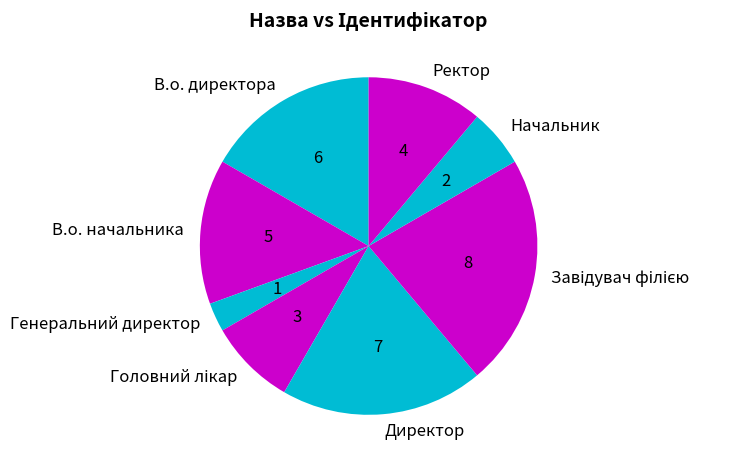

True or false: В.о. директора accounts for 26% of the total.

False